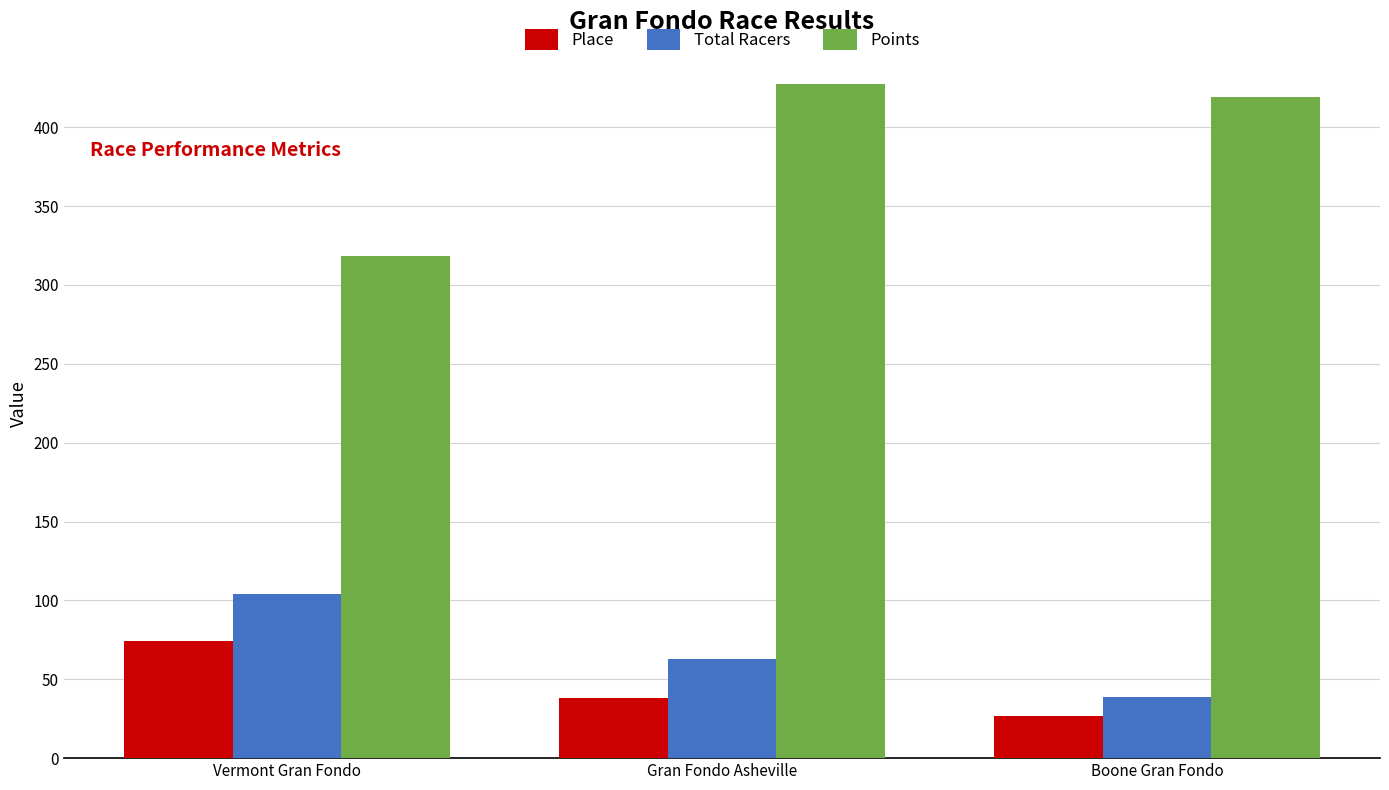

What is the sum of all Total Racers values?

206.0